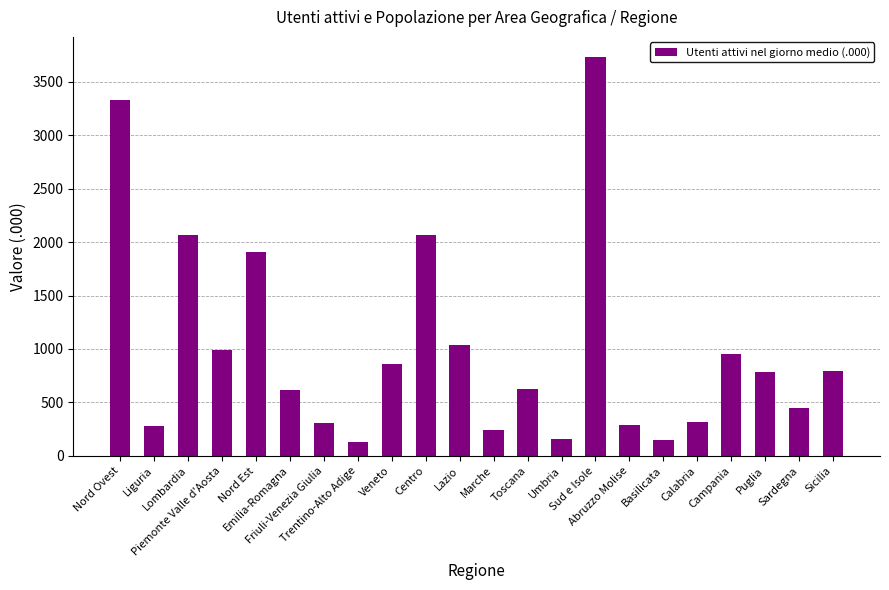

What is the sum of all values?

22096